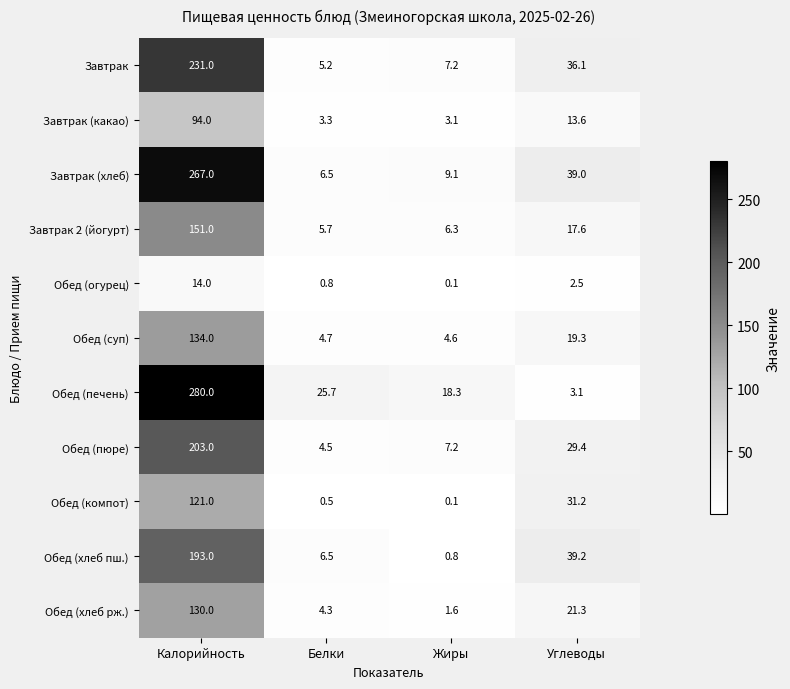

What is the total value across all series at Углеводы?

252.3